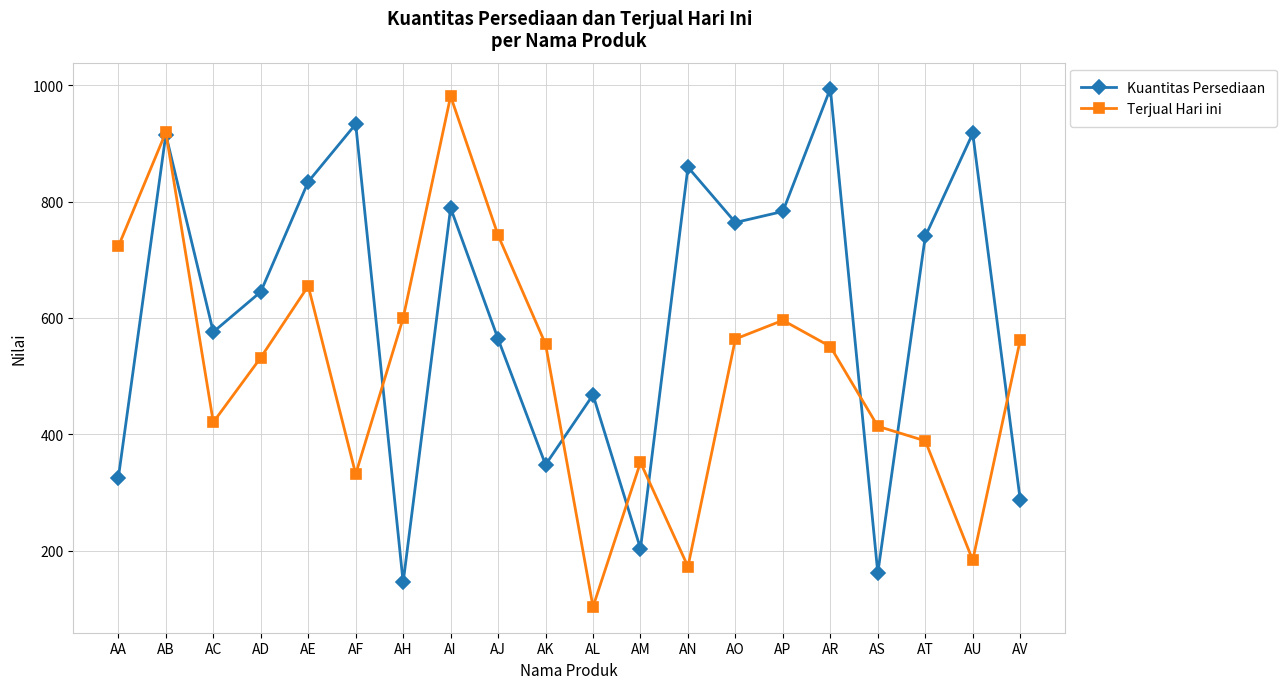

What is the difference between the maximum and minimum values in the Terjual Hari ini series?

877